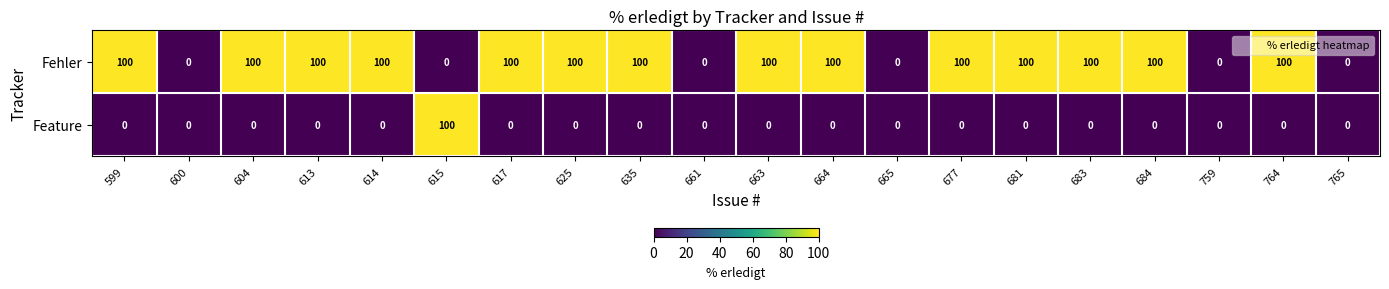

Count the number of data series in this chart.

2